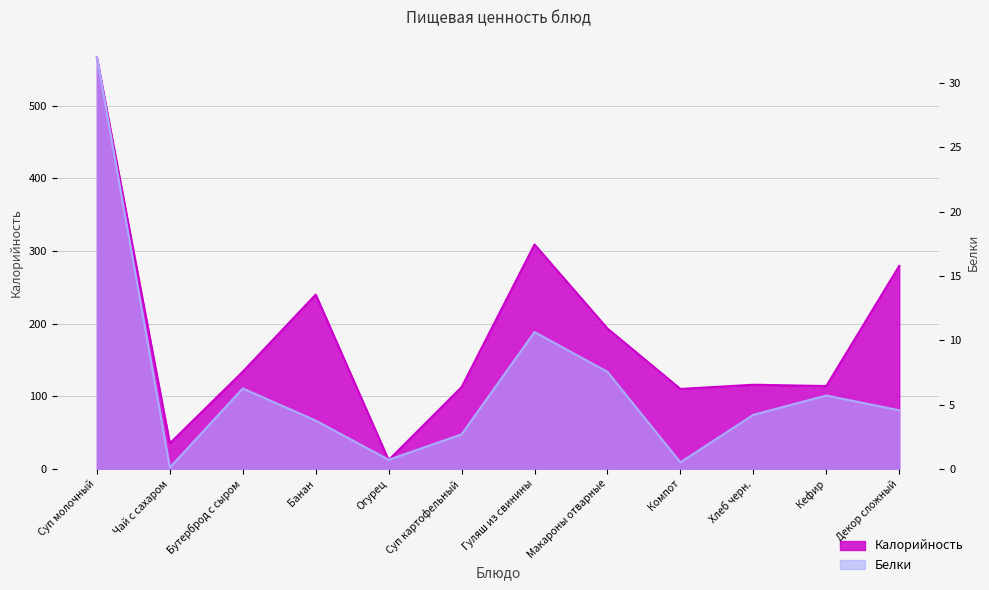

What is the sum of the Калорийность values at Суп молочный and Чай с сахаром?

601.7